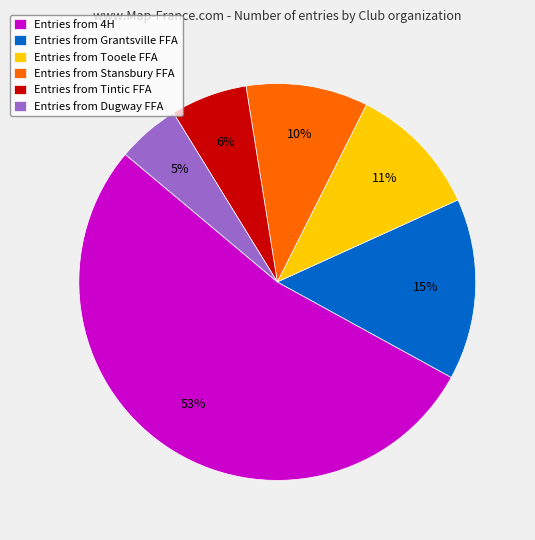

Which has a higher value, Entries from Tintic FFA or Entries from Tooele FFA?

Entries from Tooele FFA